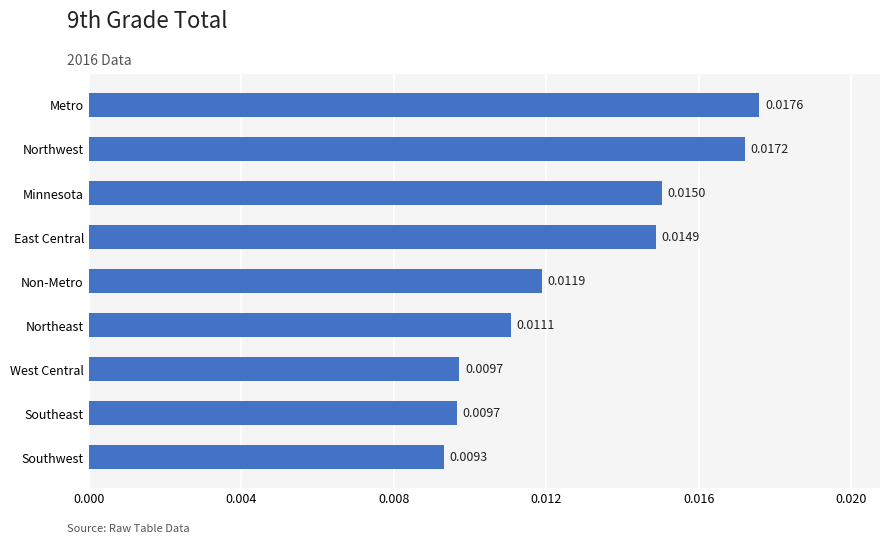

Which has a higher value, Minnesota or Northwest?

Northwest